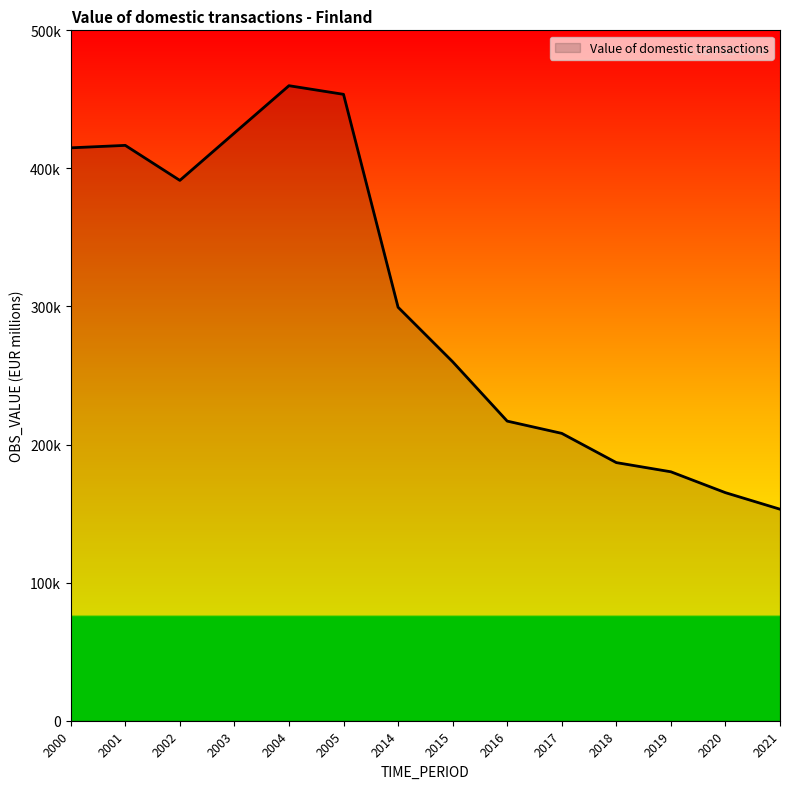

Does the chart have visible grid lines?

No